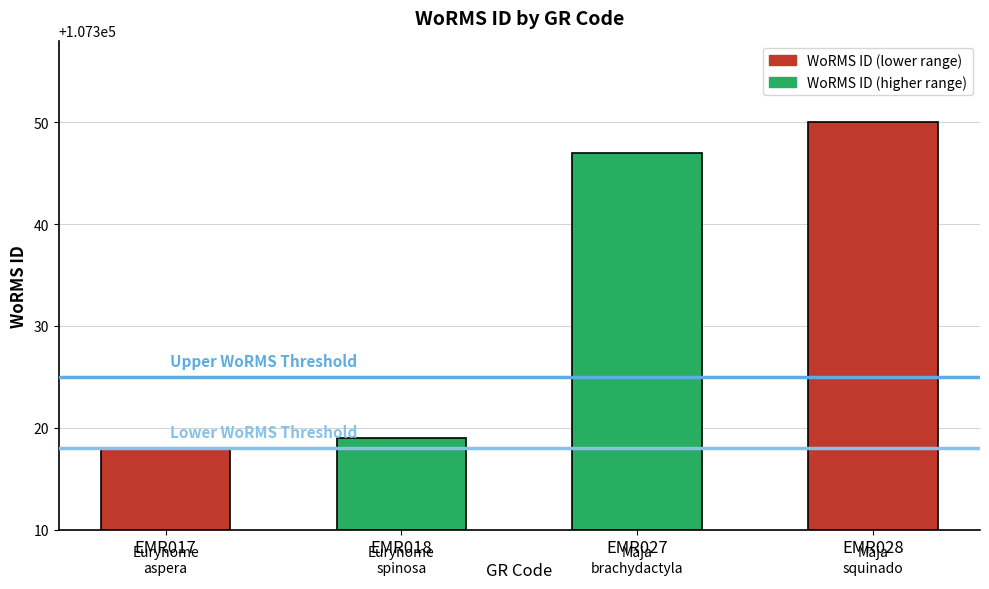

The chart shows a value of 50 at EMR027. True or false?

False